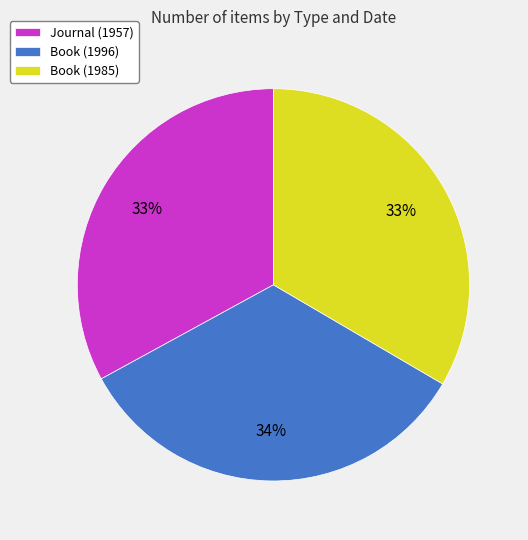

To the nearest percent, what percentage of the pie is Journal (1957)?

33%